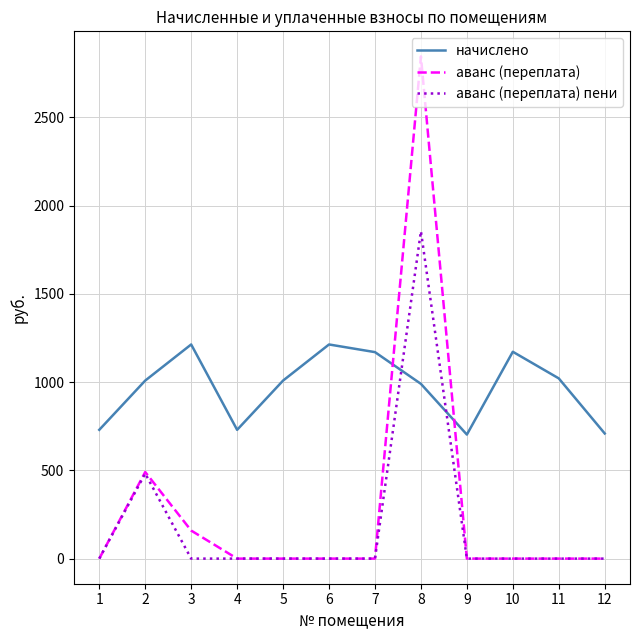

What is the maximum value for начислено?

1213.3